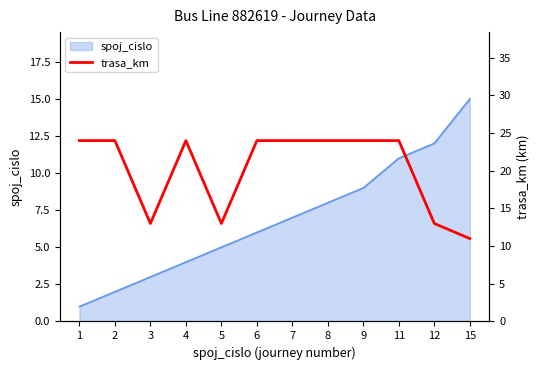

How many values are between 13 and 24?

11